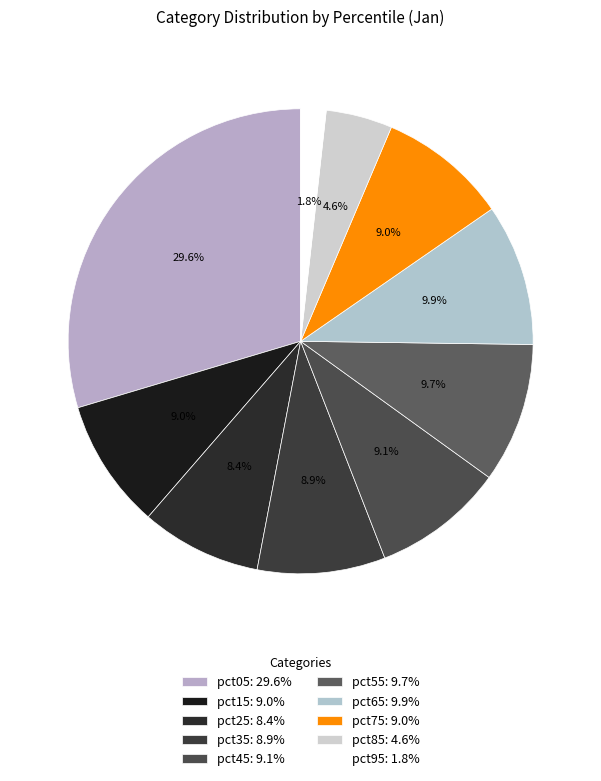

To the nearest percent, what is the combined percentage of pct05 and pct15?

39%